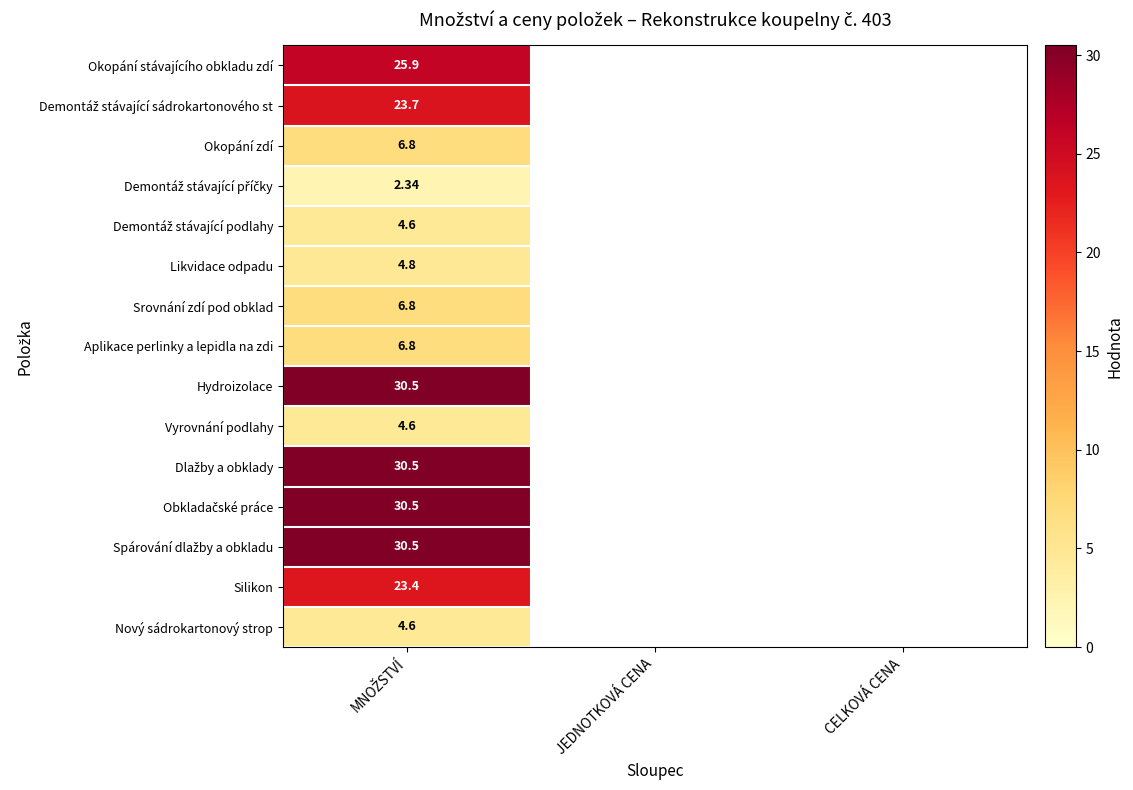

How many data points in Aplikace perlinky a lepidla na zdi are above 0?

1